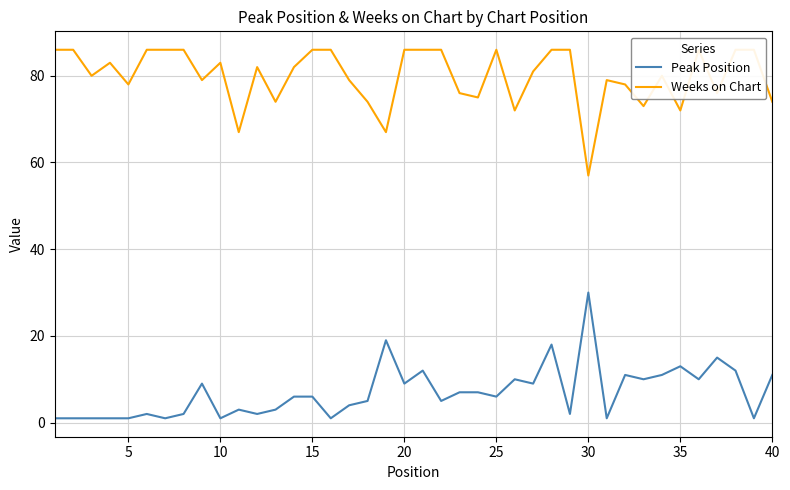

At which label does Peak Position reach its peak?

30